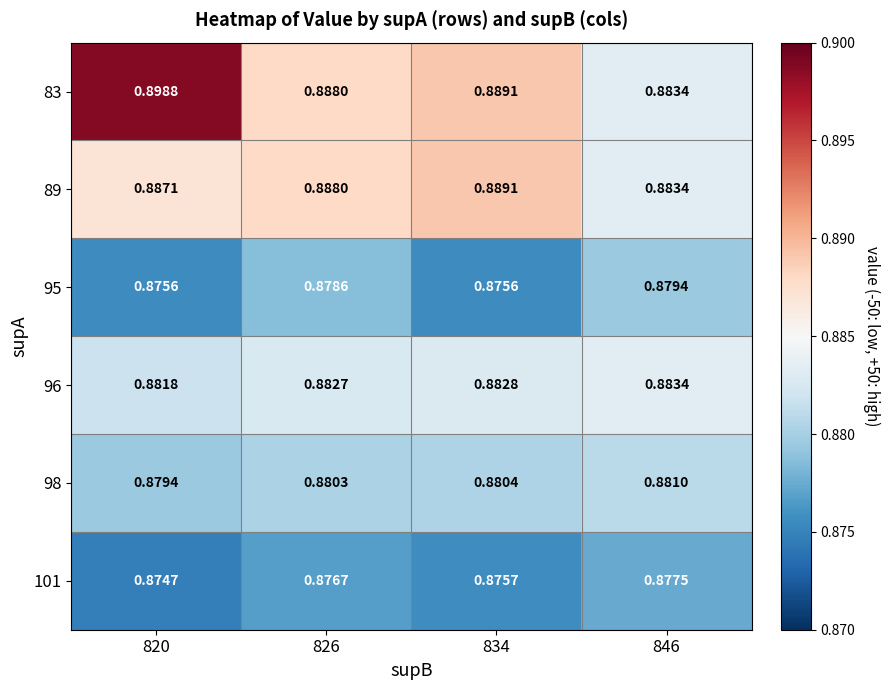

Is the value of 89 at 820 greater than the value of 101 at 820?

Yes